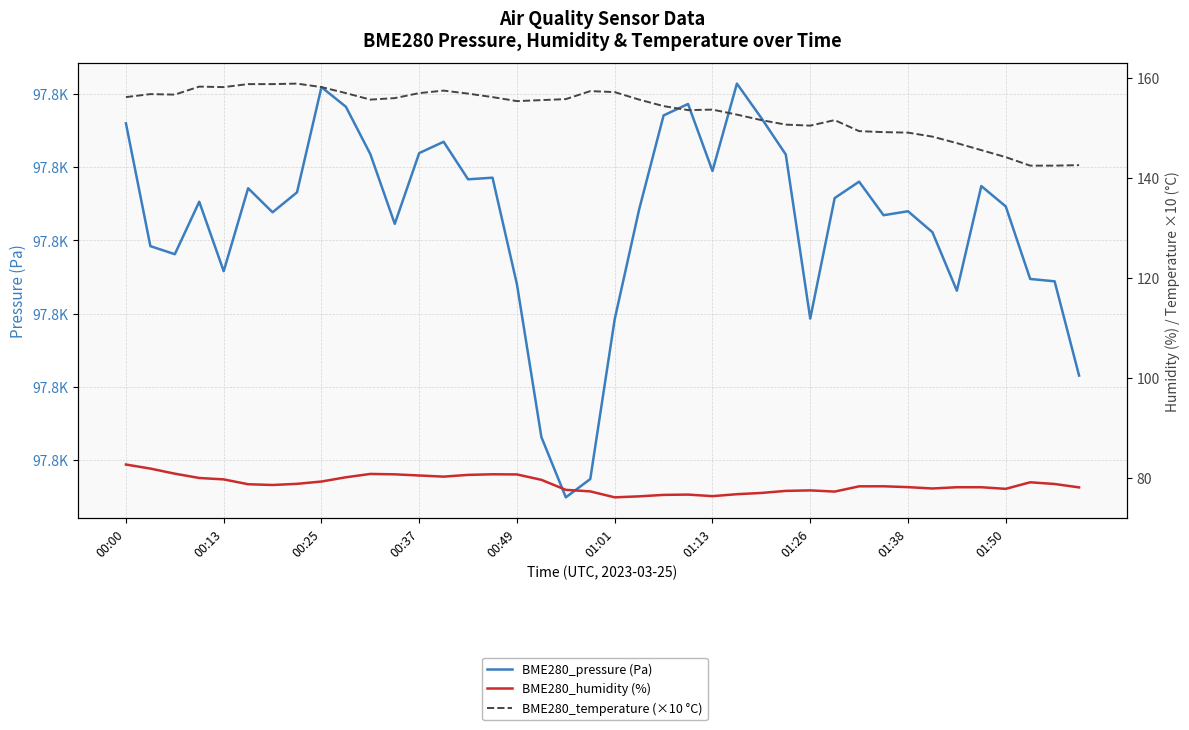

True or false: BME280_pressure (Pa) and BME280_humidity (%) cross at least once.

False